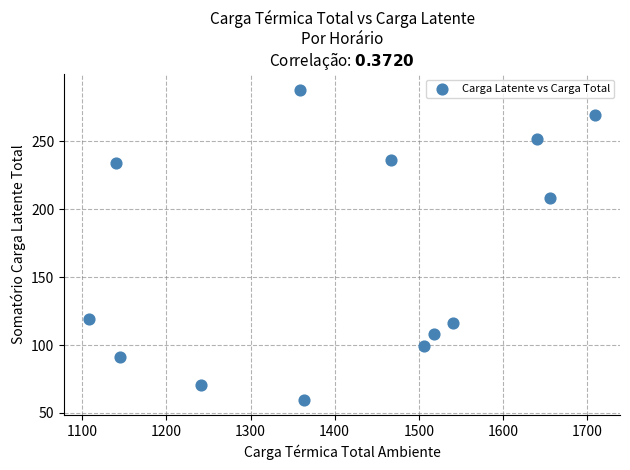

What is the range of Y values (max minus min)?

228.3